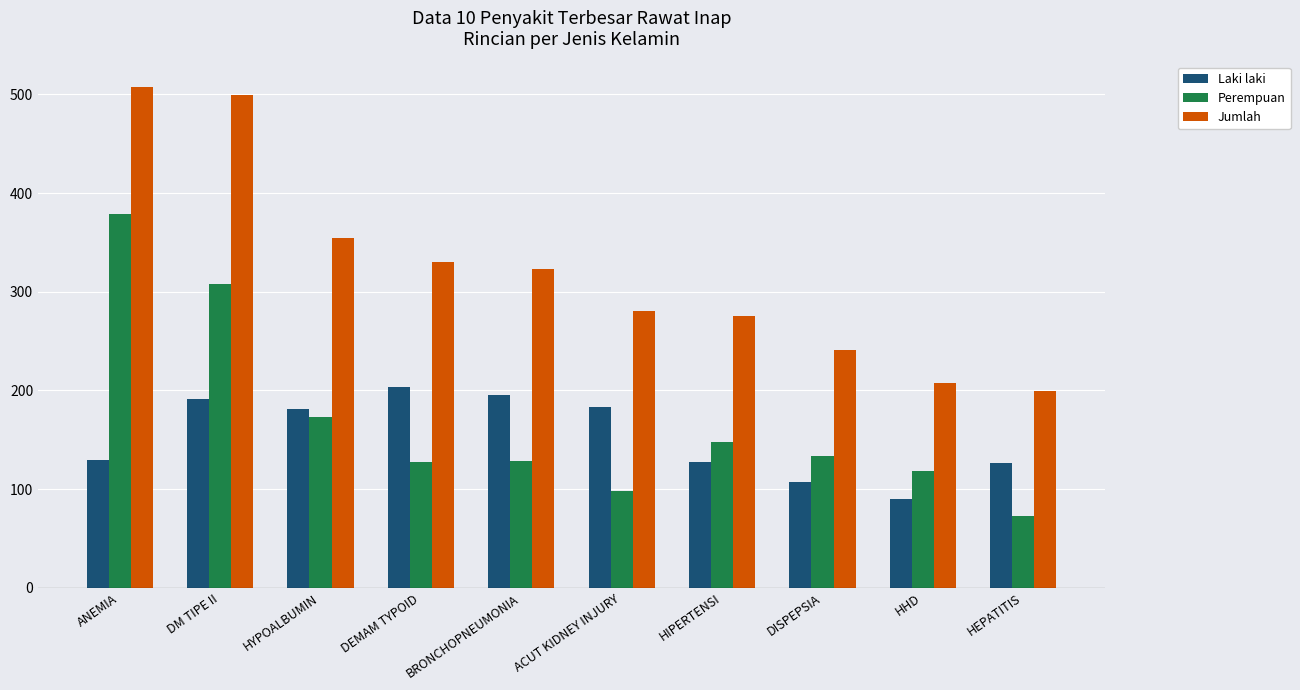

Between DM TIPE II and HHD, which series saw the biggest shift?

Jumlah